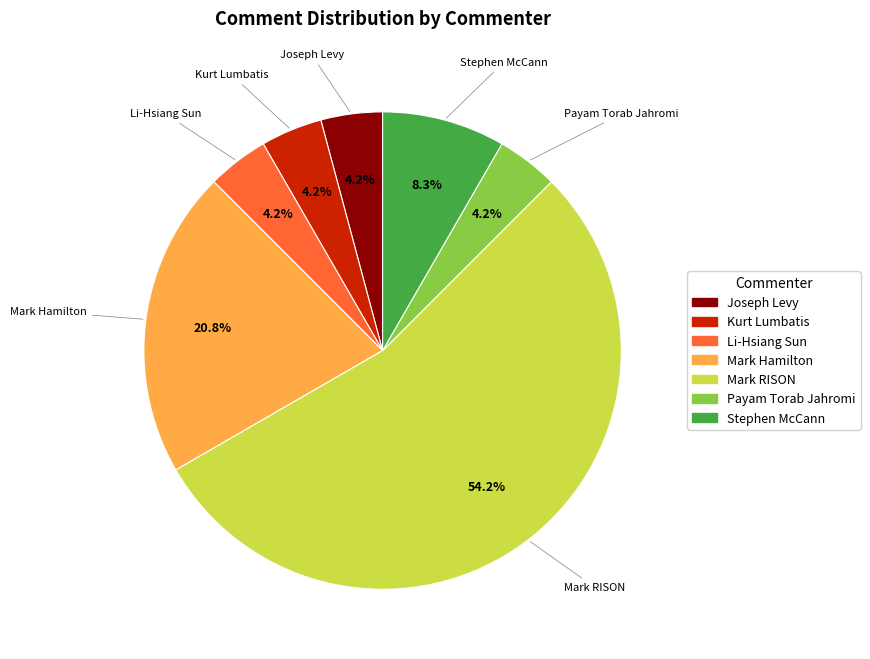

Which category has the biggest portion of the pie?

Mark RISON